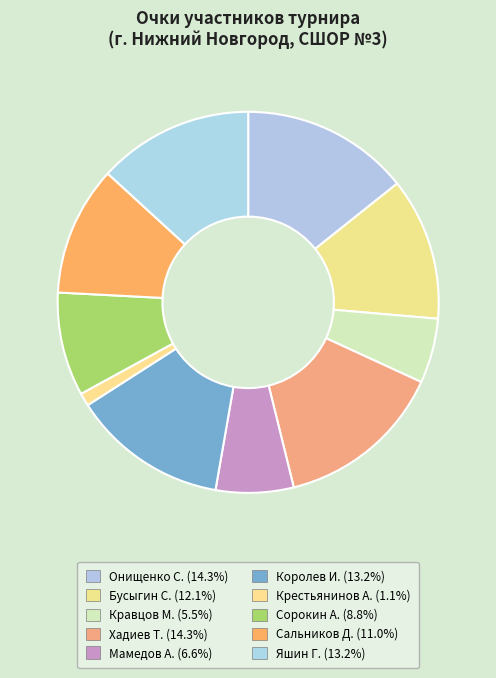

What is the ratio of the value at Мамедов А. to the value at Хадиев Т.?

0.5